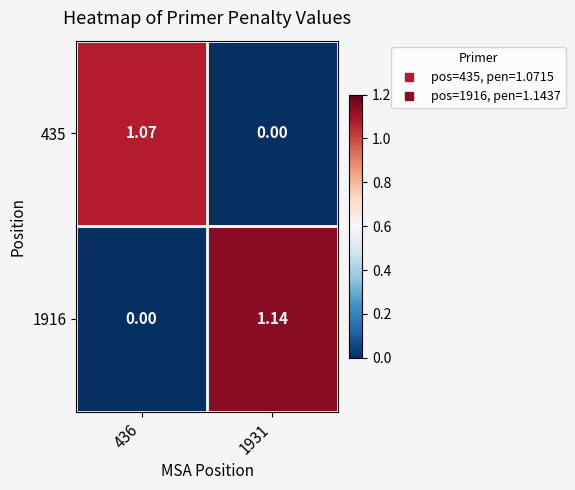

Is the value of 435 at 436 greater than the value of 1916 at 1931?

No